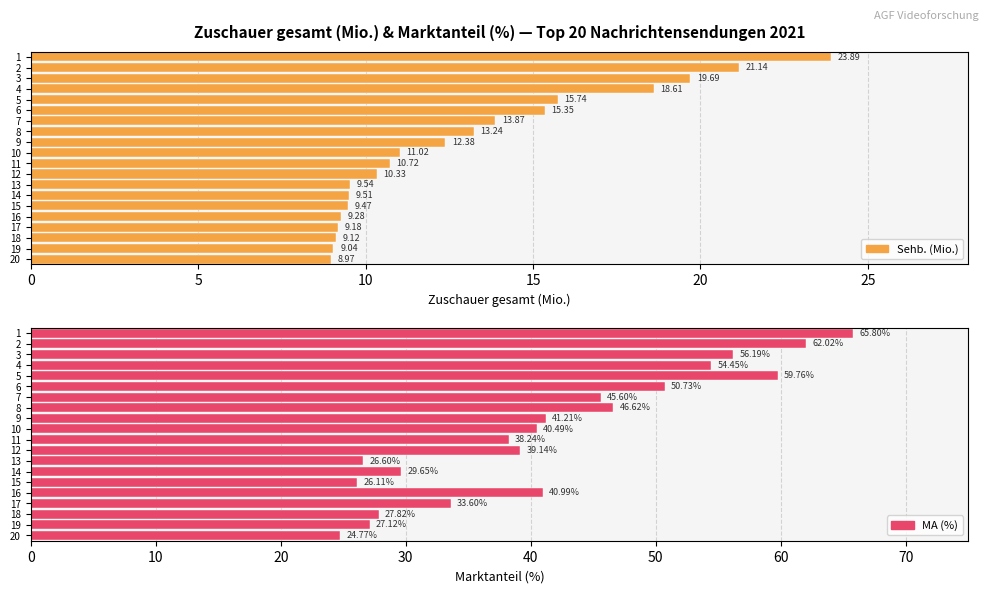

Does the chart contain stacked bars?

No